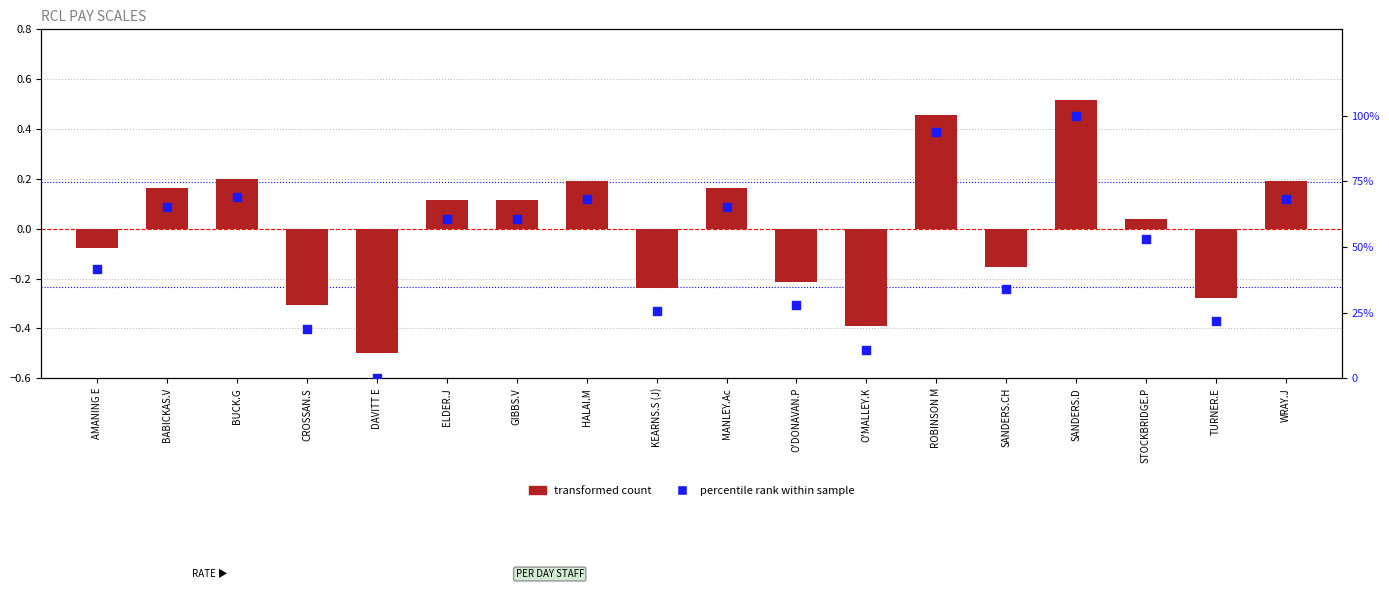

What are all the series names shown in the legend?

transformed count, percentile rank within sample